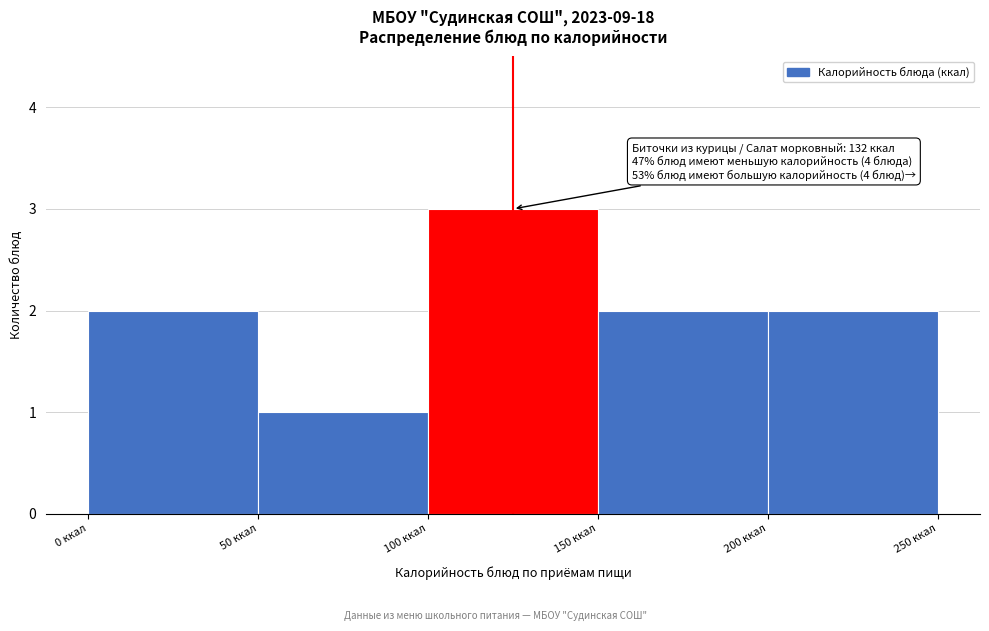

Which range on the x-axis has the tallest bar?

100 to 150